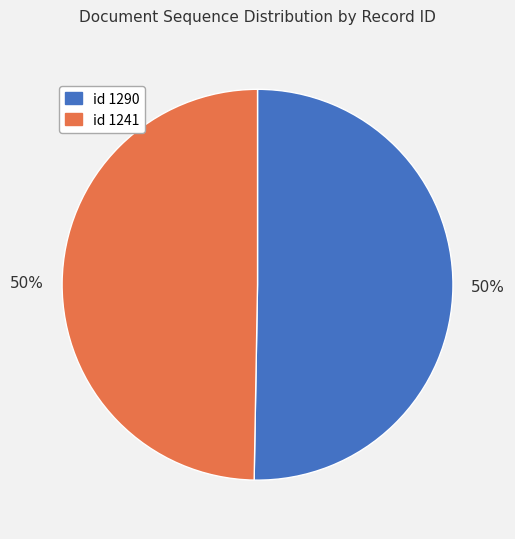

Approximately how many times larger is the value at id 1290 compared to id 1241?

1.0